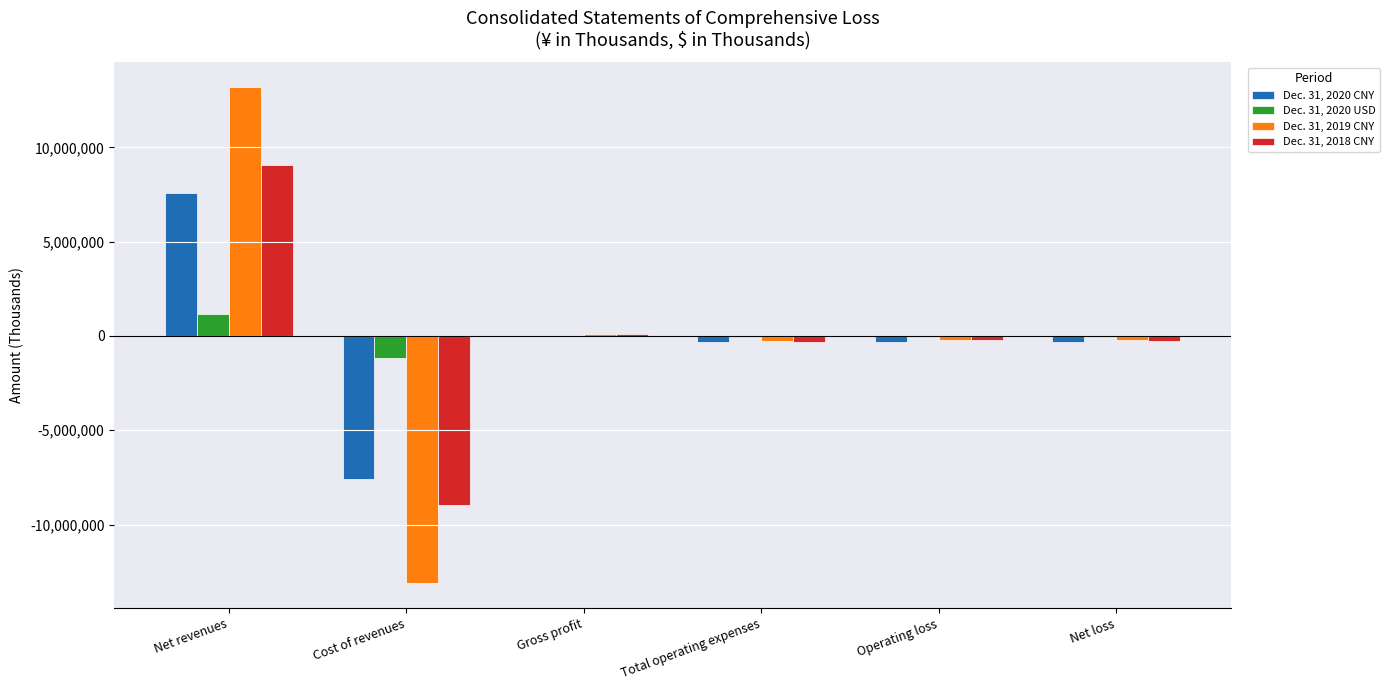

True or false: Dec. 31, 2020 CNY has a value of -7606611 at Cost of revenues.

True